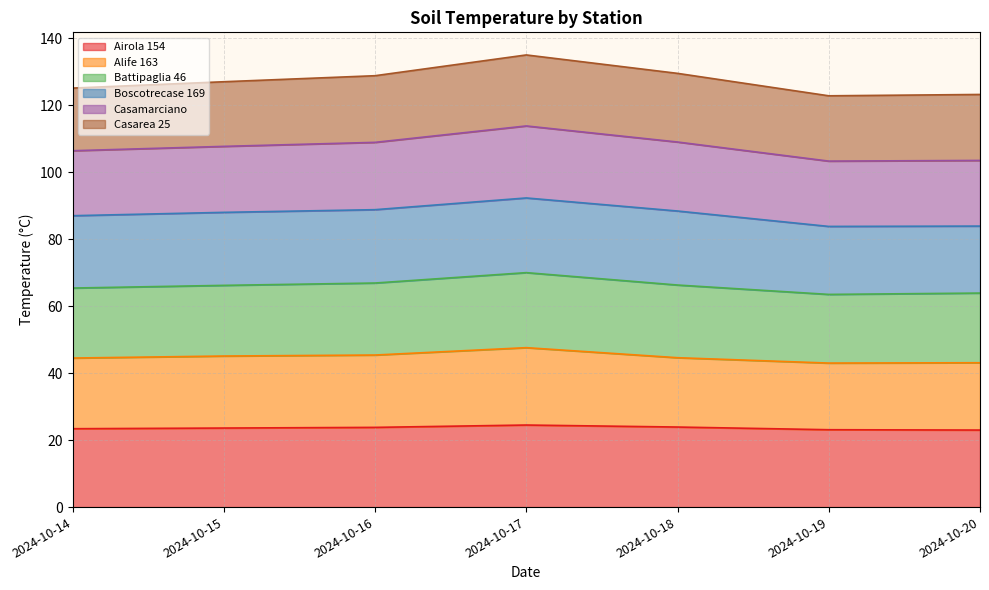

True or false: Battipaglia 46 and Alife 163 cross at least once.

False